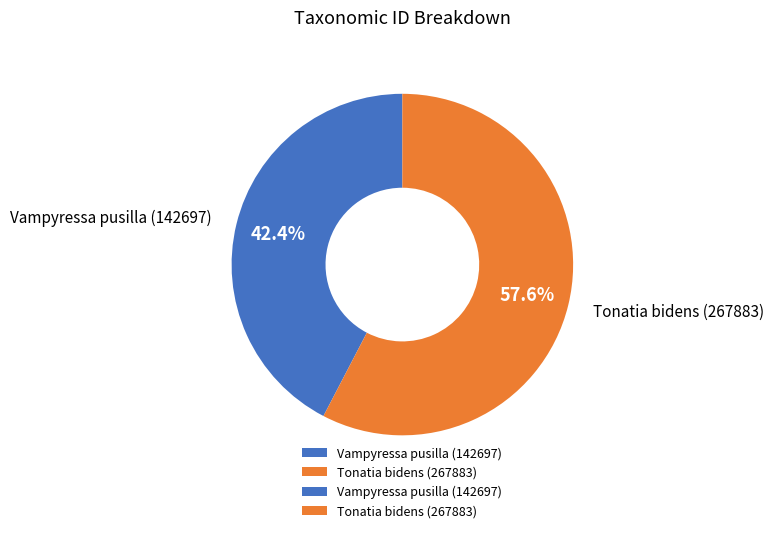

Rank the categories by value from lowest to highest.

Vampyressa pusilla (142697), Tonatia bidens (267883)